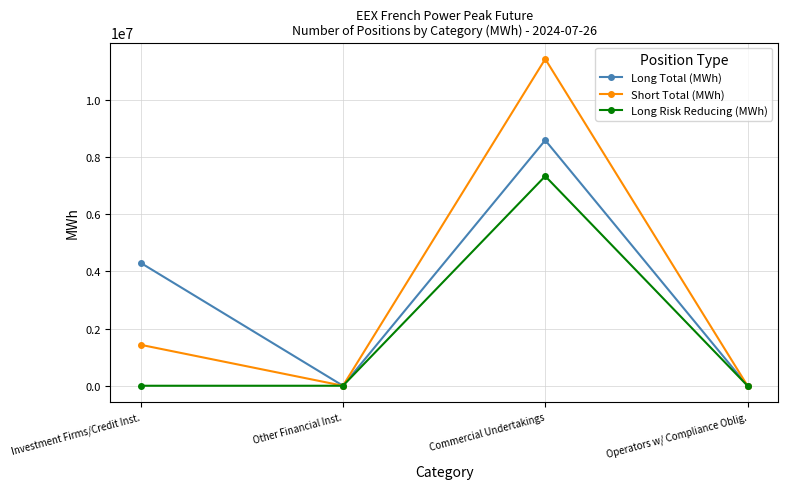

What is the sum of the Long Risk Reducing (MWh) values at Commercial Undertakings and Other Financial Inst.?

7326696